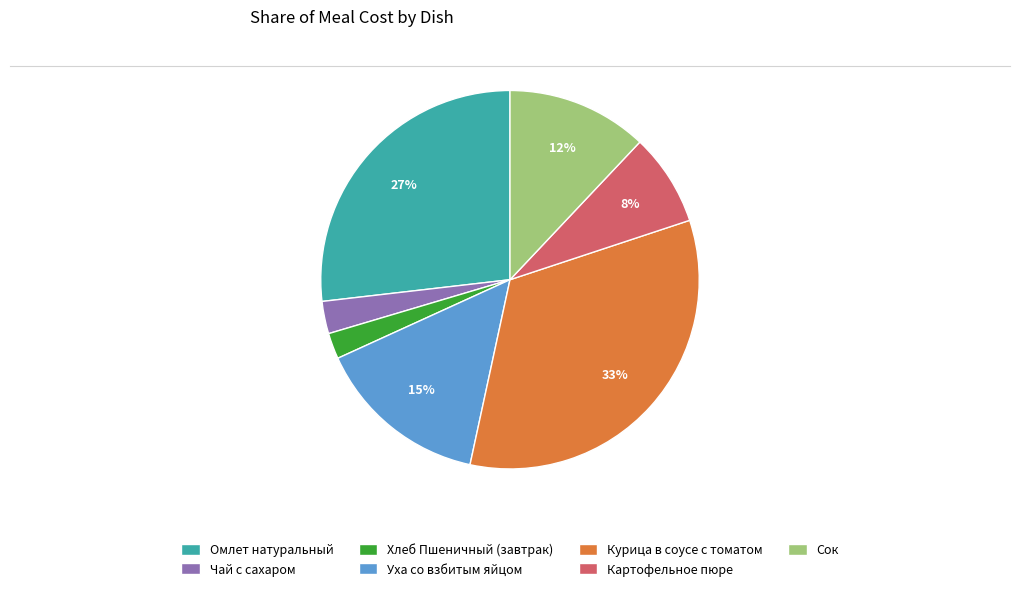

What percentage is the Картофельное пюре slice, to the nearest percent?

8%